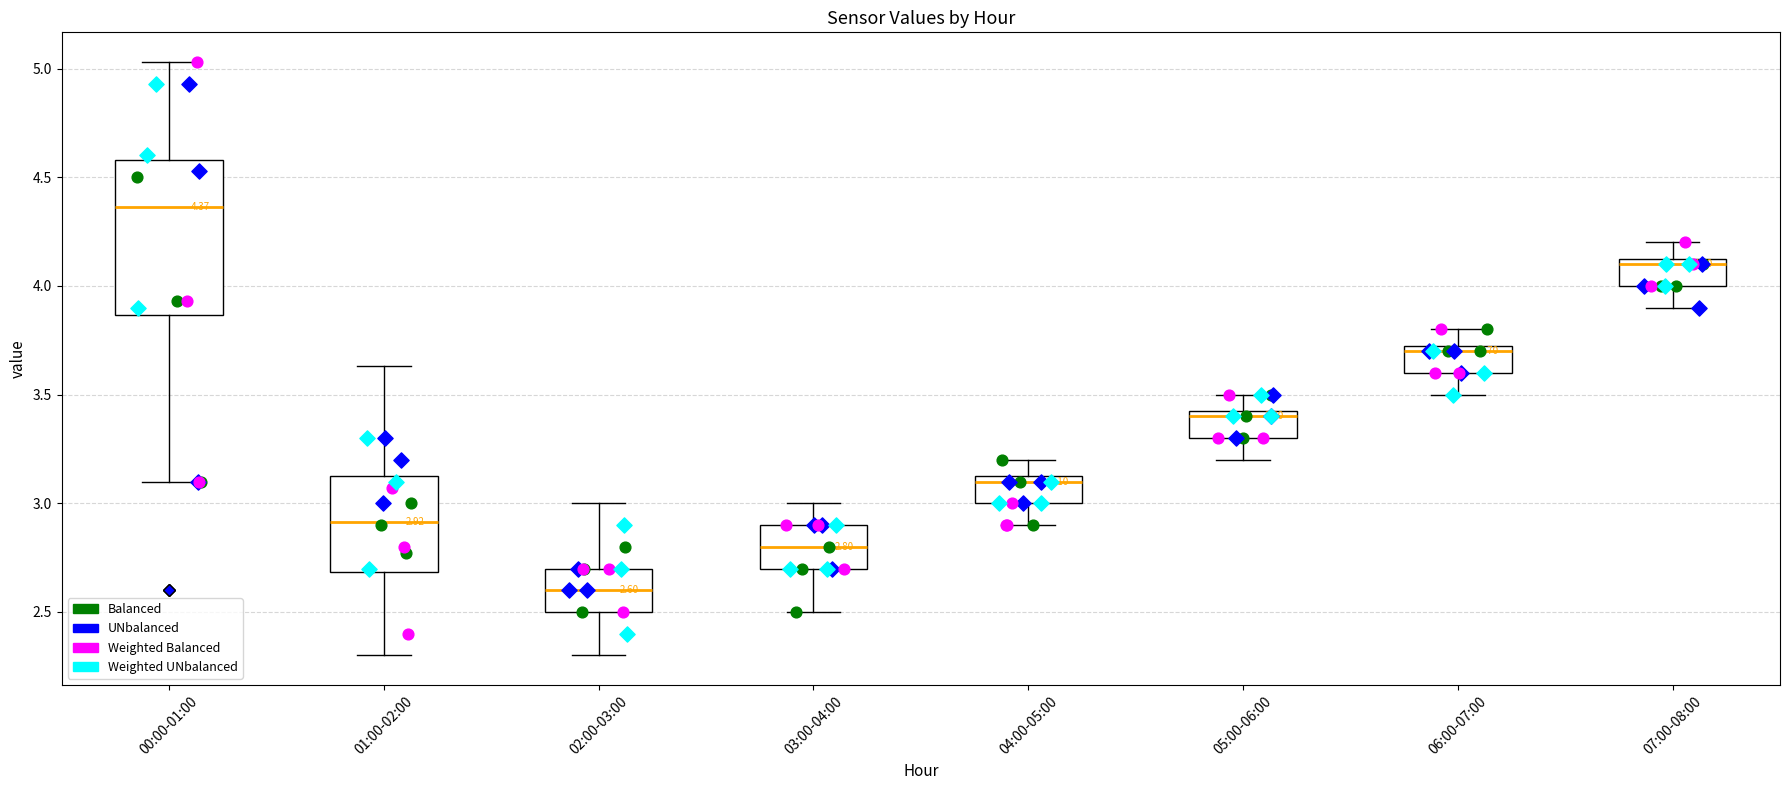

Which box's median line is the lowest?

02:00-03:00